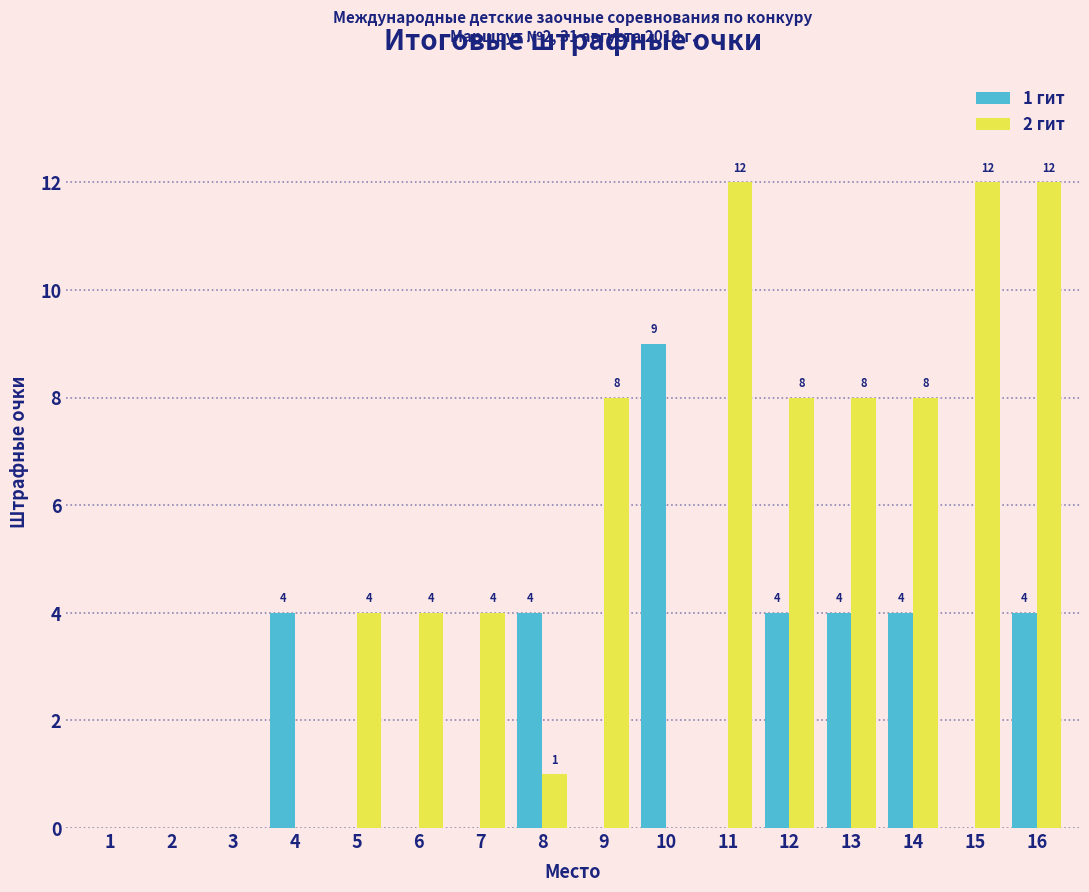

Reading left to right, list all the values displayed in this chart.

1 гит: 1=0	2=0	3=0	4=4	5=0	6=0	7=0	8=4	9=0	10=9	11=0	12=4	13=4	14=4	15=0	16=4
2 гит: 1=0	2=0	3=0	4=0	5=4	6=4	7=4	8=1	9=8	10=0	11=12	12=8	13=8	14=8	15=12	16=12